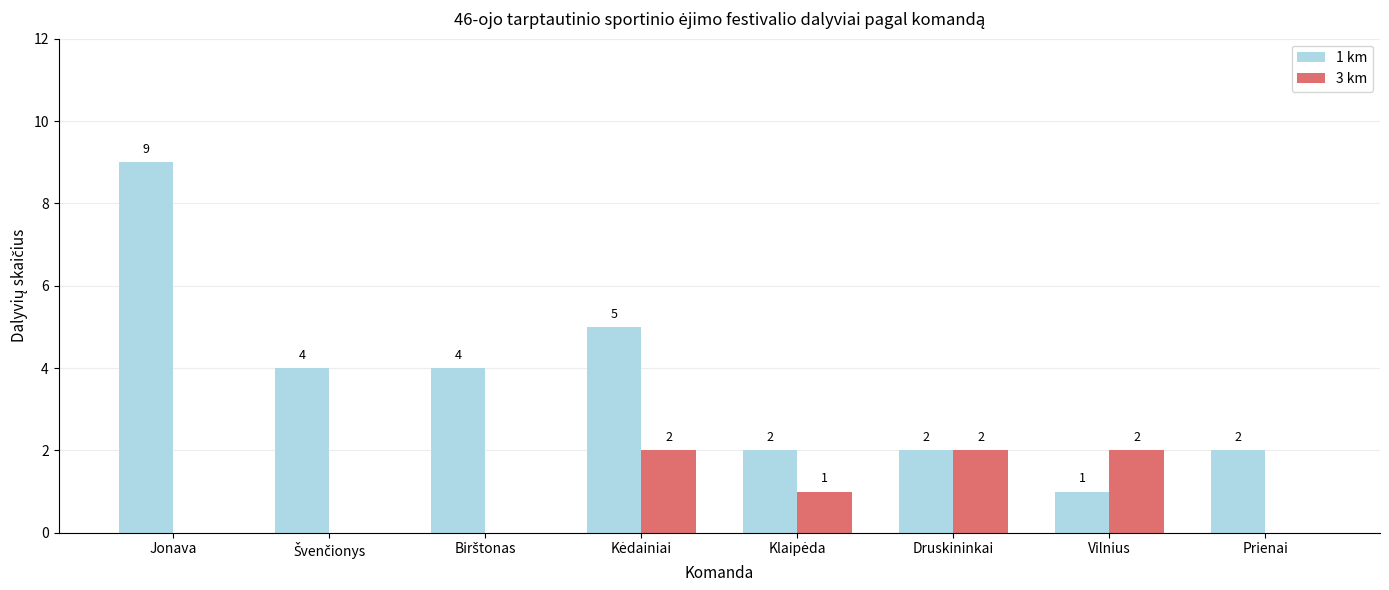

How many groups of bars are there?

8